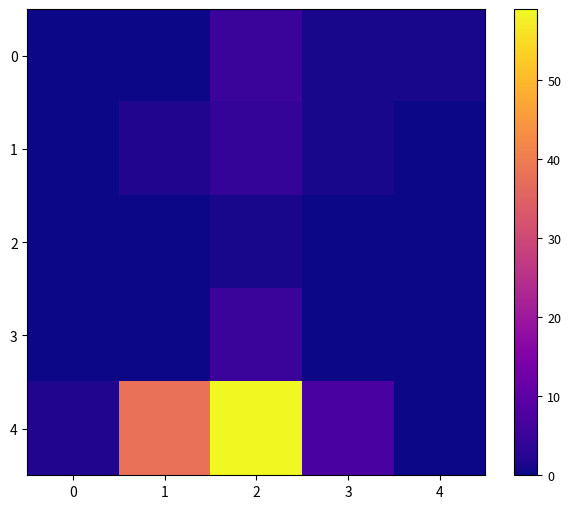

What is the total value across all series at 1?

40